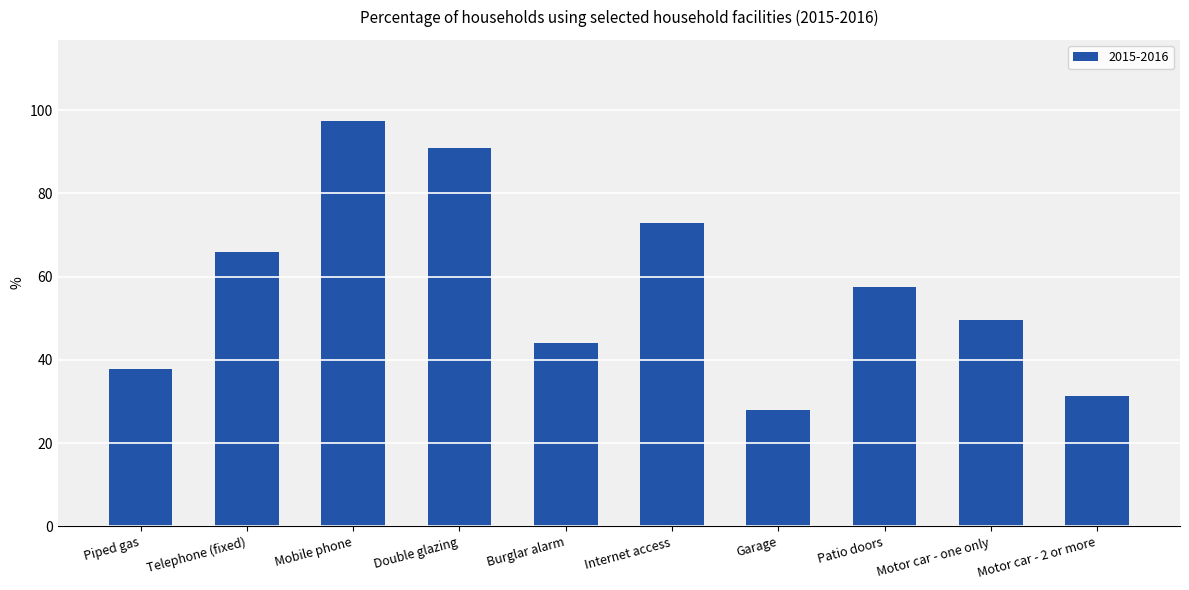

What position from the left is Motor car - one only?

9